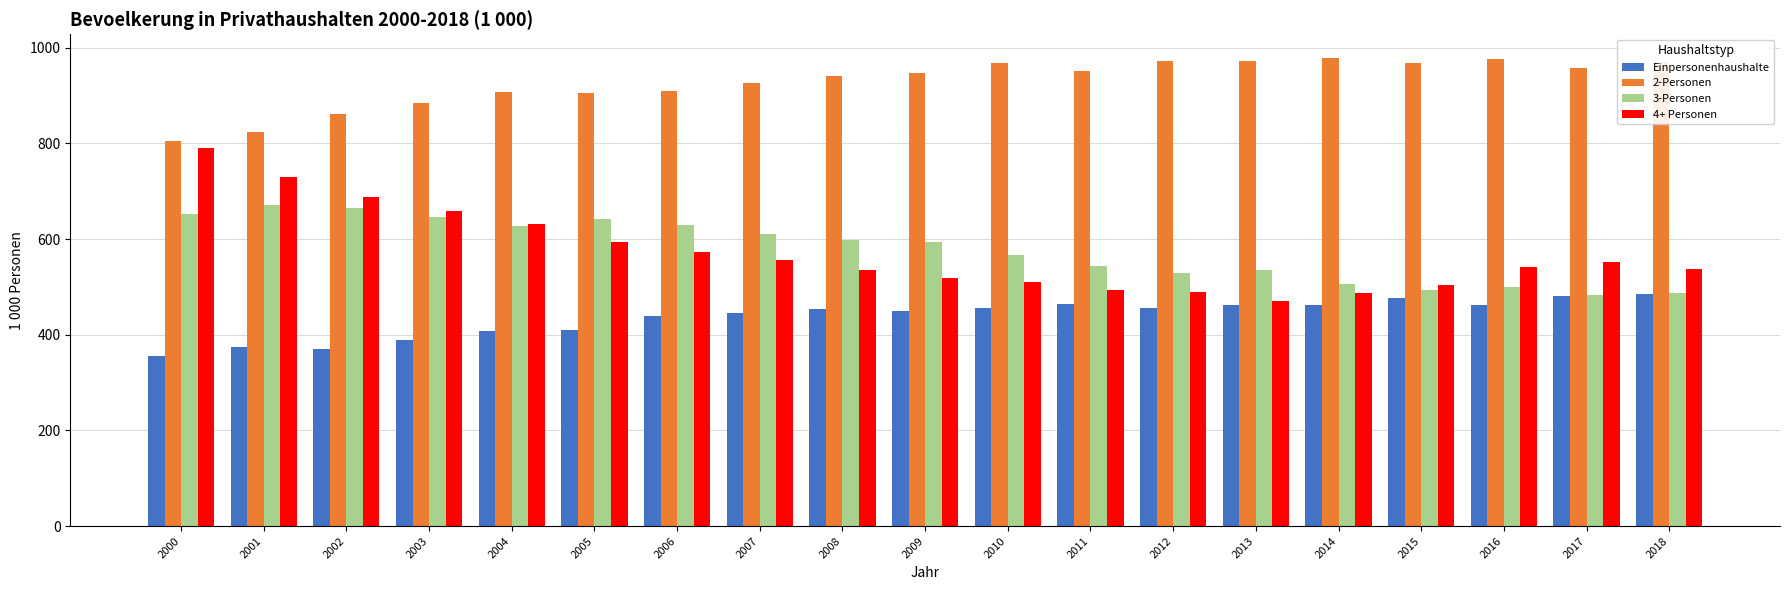

What is the average value of the 3-Personen series?

578.1